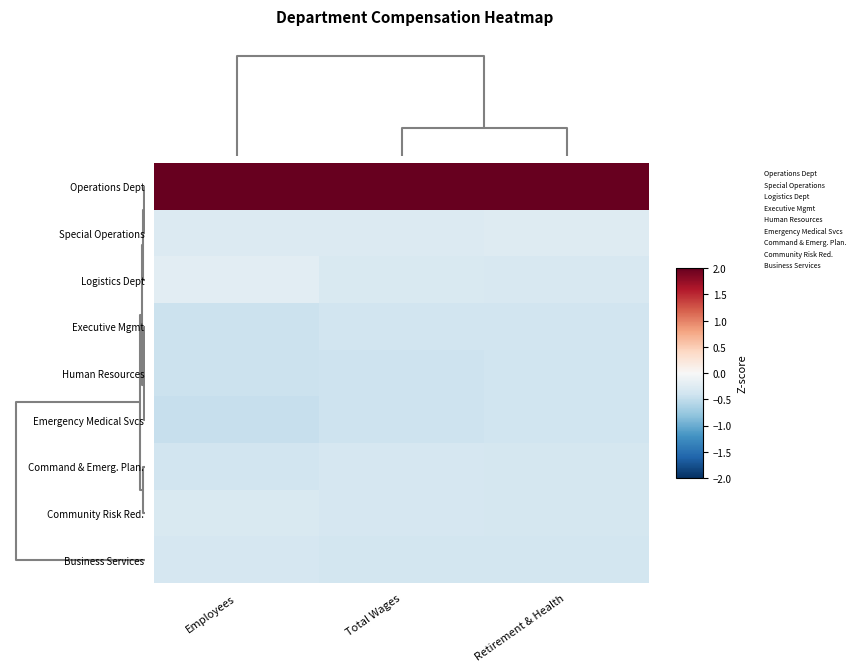

Rank the series by their maximum value, from highest to lowest.

Operations Dept, Logistics Dept, Special Operations, Community Risk Red., Business Services, Command & Emerg. Plan., Executive Mgmt, Emergency Medical Svcs, Human Resources